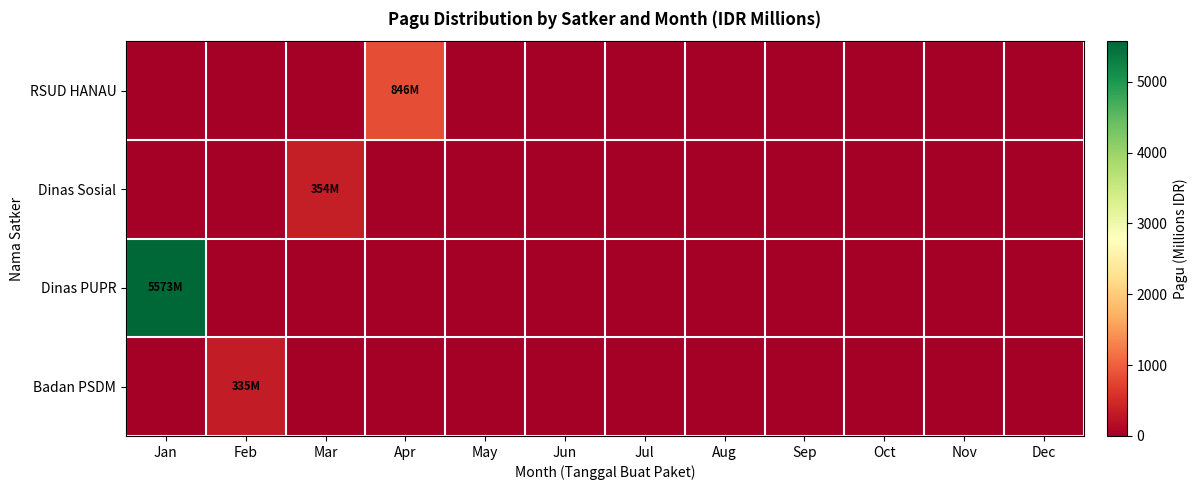

Which series has the largest total across all categories?

Dinas PUPR